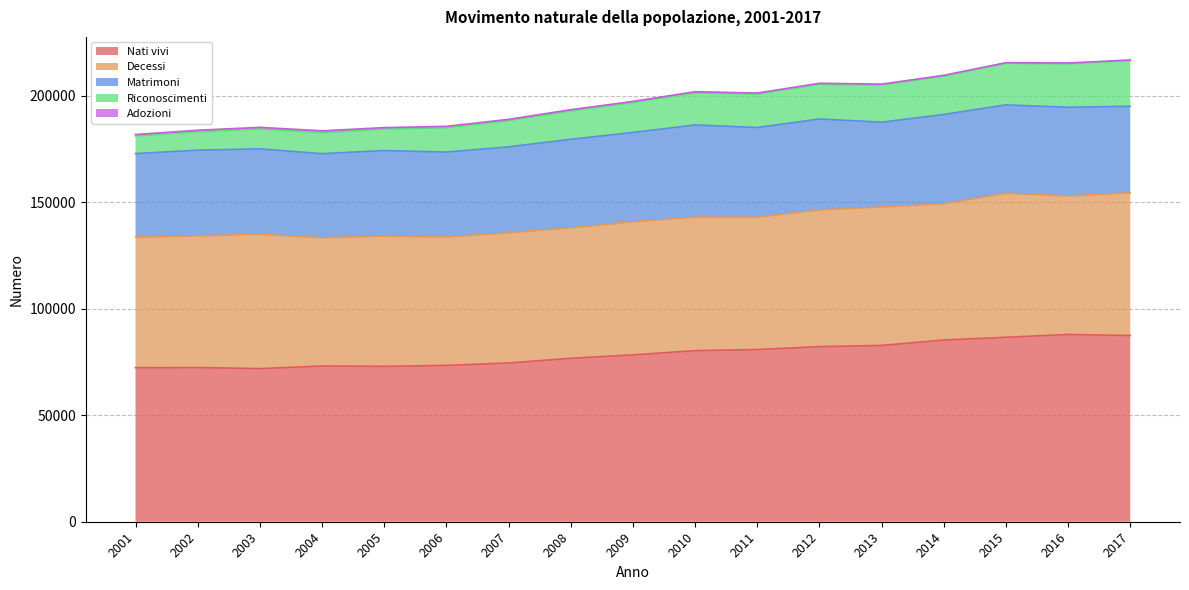

Reading left to right, extract all data points from this chart.

Nati vivi: 72295	72372	71848	73082	72903	73371	74494	76691	78286	80290	80808	82164	82731	85287	86559	87883	87381
Decessi: 61228	61768	63070	60180	61124	60283	61089	61233	62476	62649	62091	64173	64961	63938	67606	64964	66971
Matrimoni: 39244	40213	40056	39460	40139	39817	40330	41534	41918	43257	42083	42654	39794	41891	41437	41646	40599
Riconoscimenti: 8256	8641	9279	9852	10122	11413	12306	13314	14041	15018	15665	16234	17441	17973	19488	20390	21419
Adozioni: 685	702	815	854	647	656	582	575	512	580	509	513	425	383	329	363	305